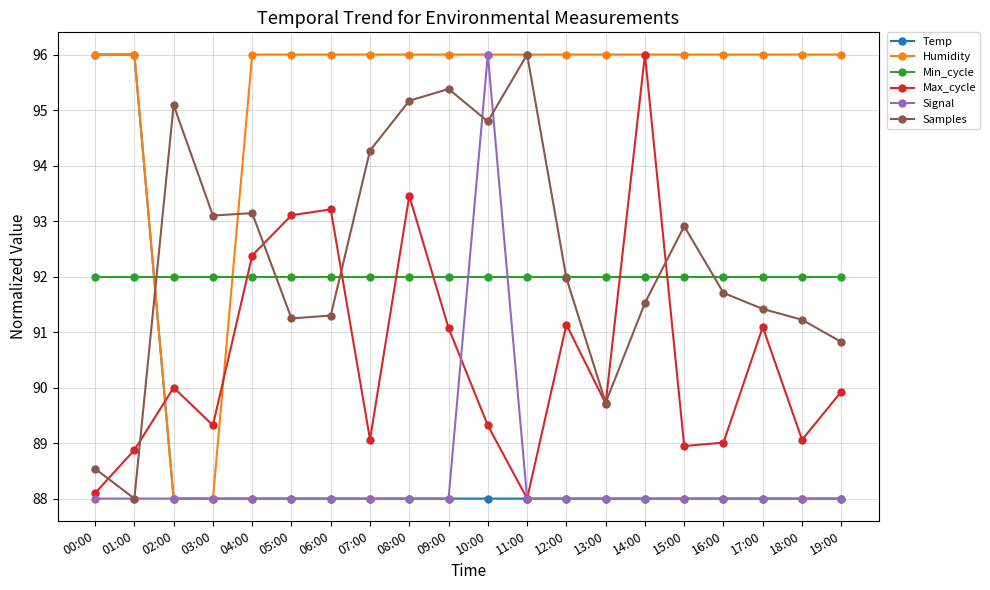

True or false: Samples has a value of 157.5 at 17:00.

False